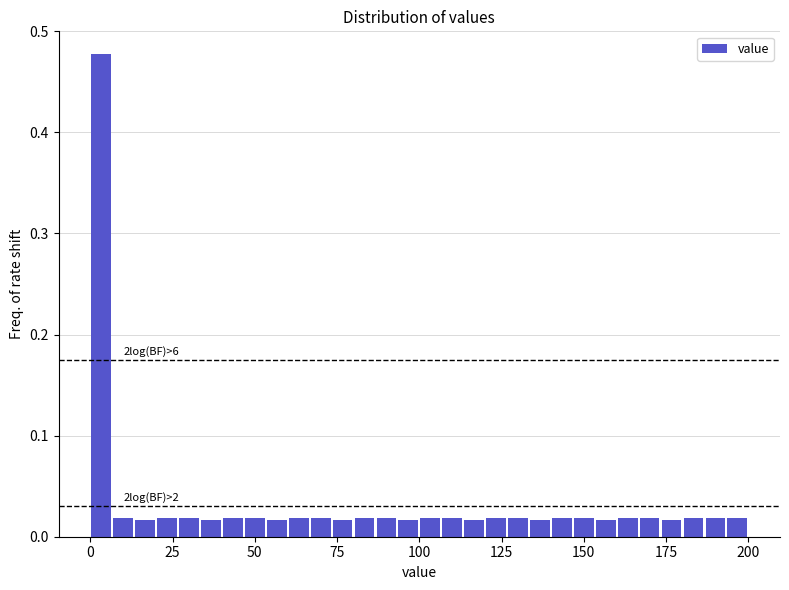

Around what value on the x-axis is the tallest bar? Give the approximate position of its centre, as read against the axis.

5